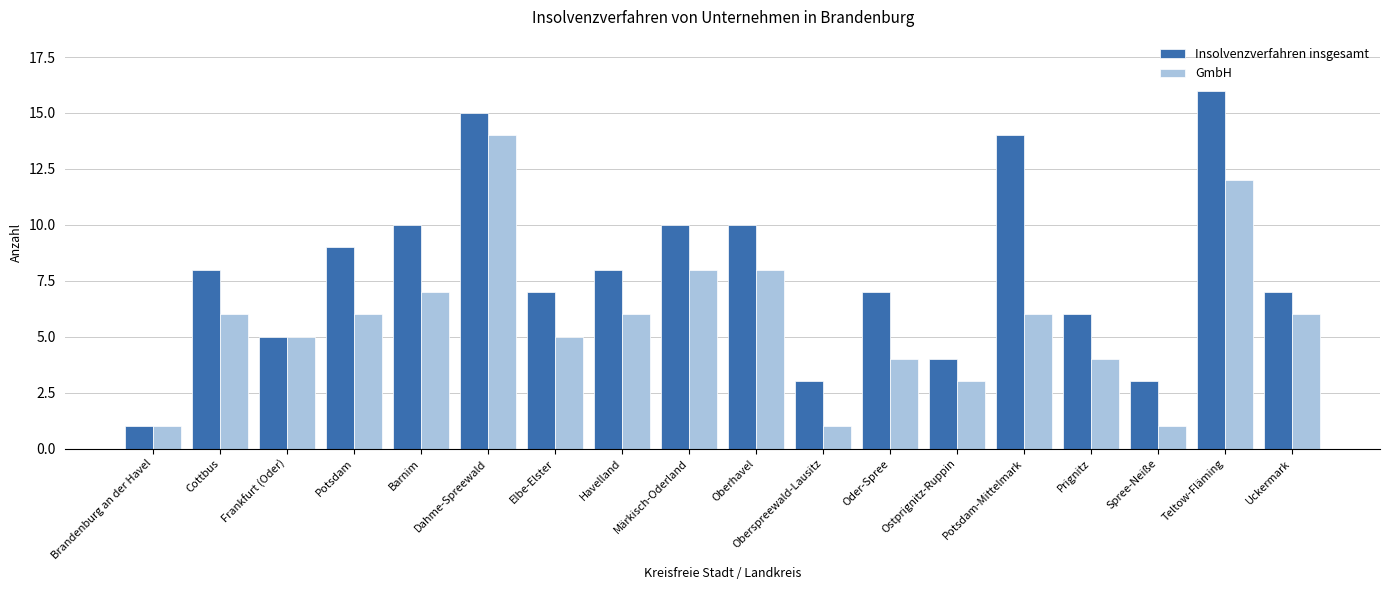

Which series has the largest total across all categories?

Insolvenzverfahren insgesamt